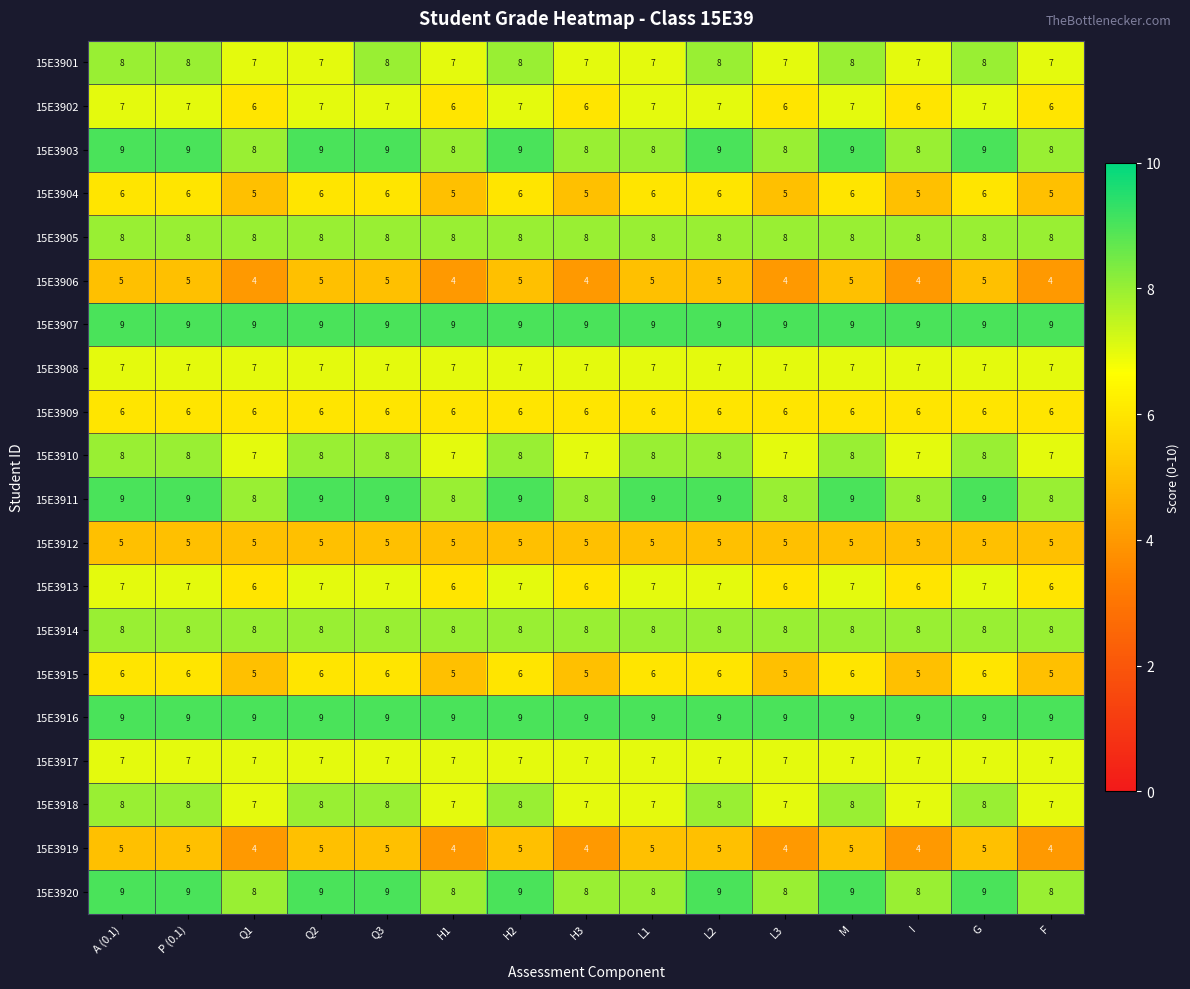

What is the highest value of the 15E3901 series?

8